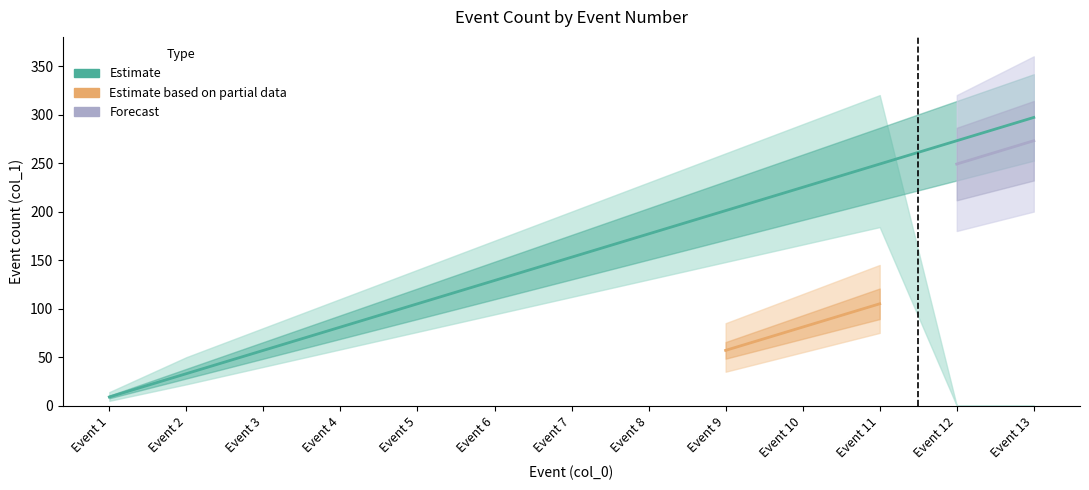

True or false: Estimate based on partial data has a value of -48 at 3.

False